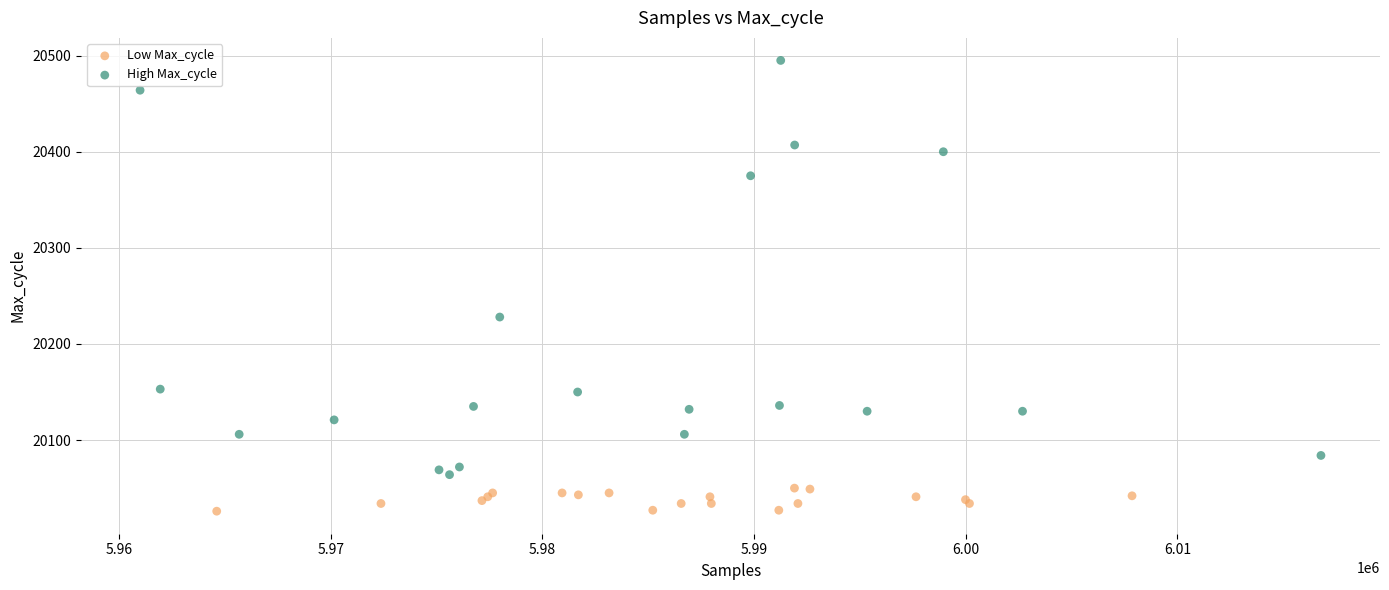

Which series reaches the minimum Y coordinate?

Low Max_cycle